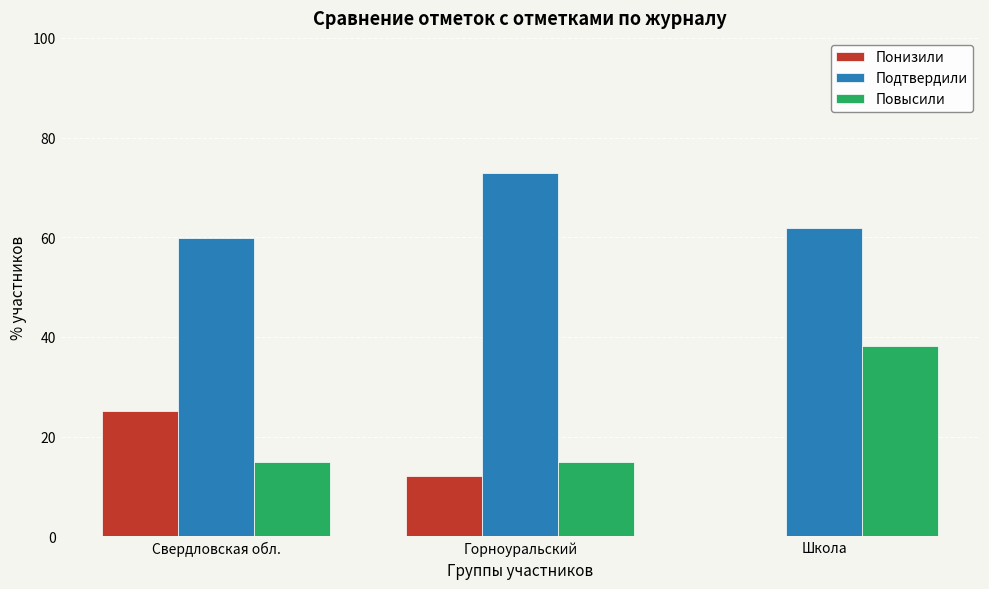

What is the sum of all Повысили values?

68.0